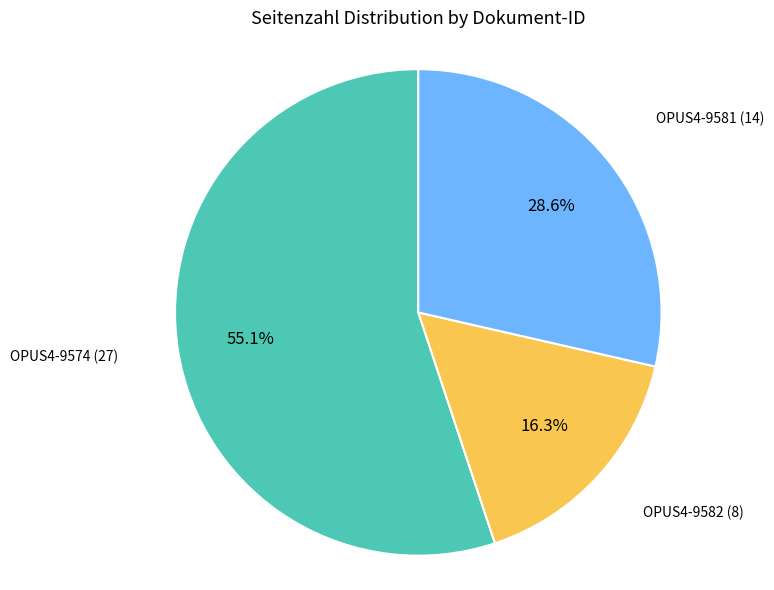

Does any single category account for the majority?

Yes